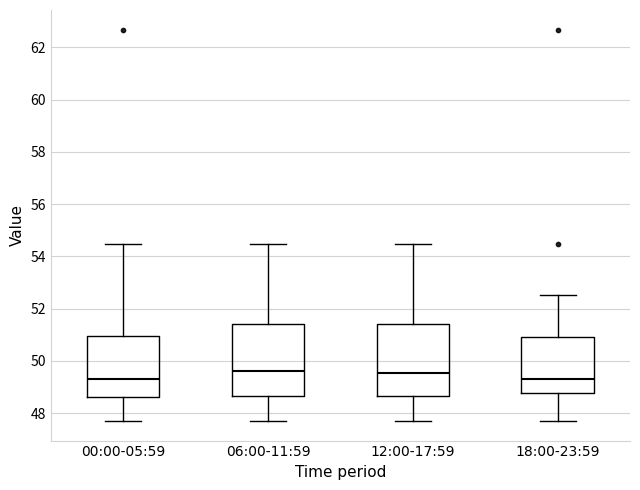

Where does the median line of the box for 00:00-05:59 sit on the y-axis? The values are not printed on the chart, so give them approximately, as read against the axis.

49.4